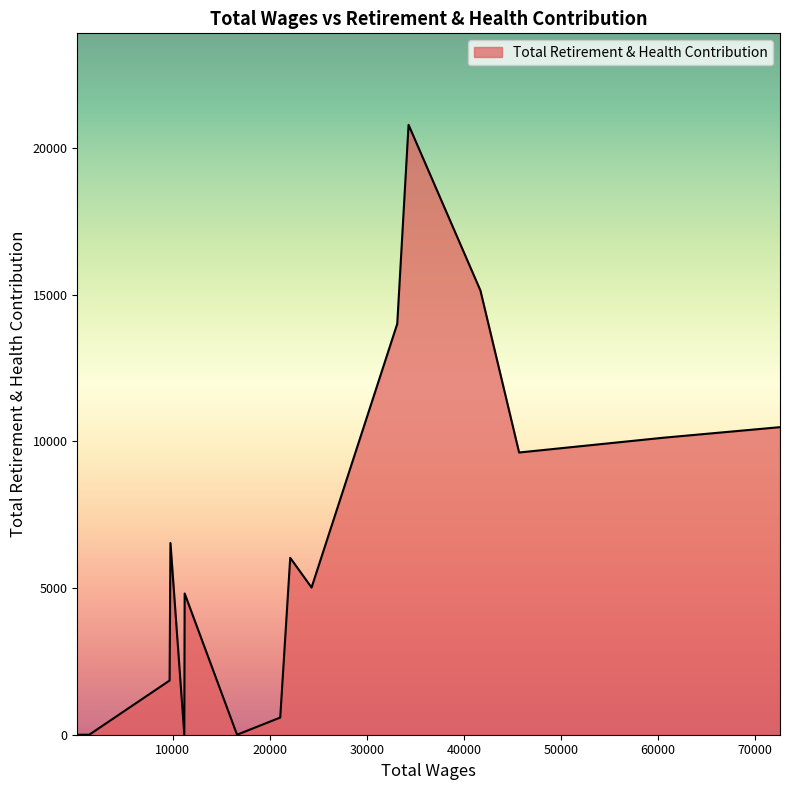

What is the maximum value shown in the chart?

20788